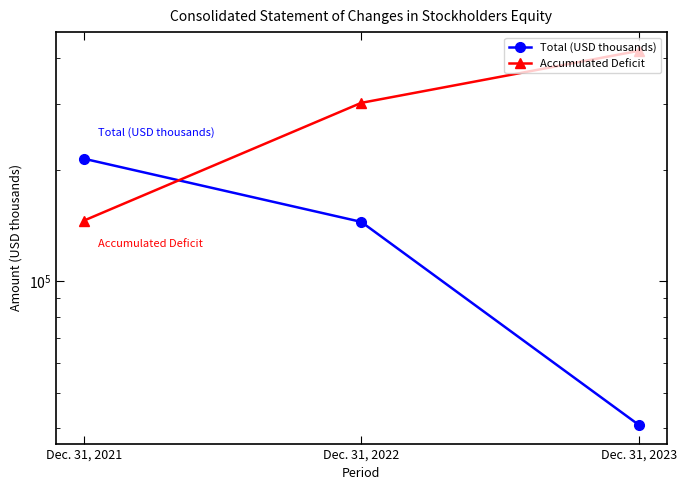

At how many categories does at least one series exceed 247411?

2